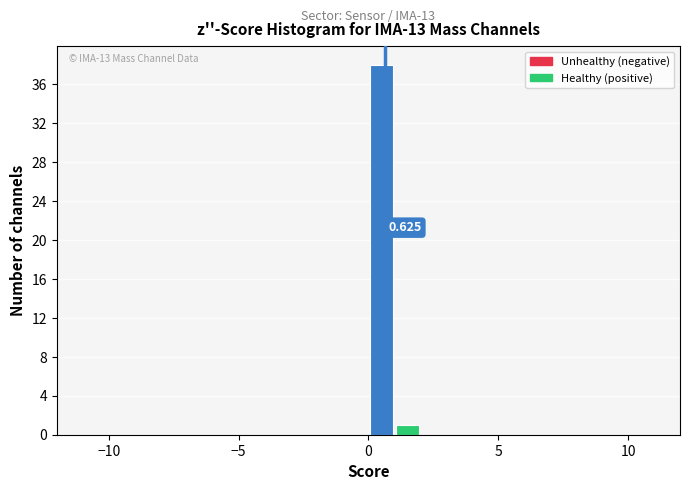

Read against the x-axis, roughly where is the centre of the tallest bar?

0.5